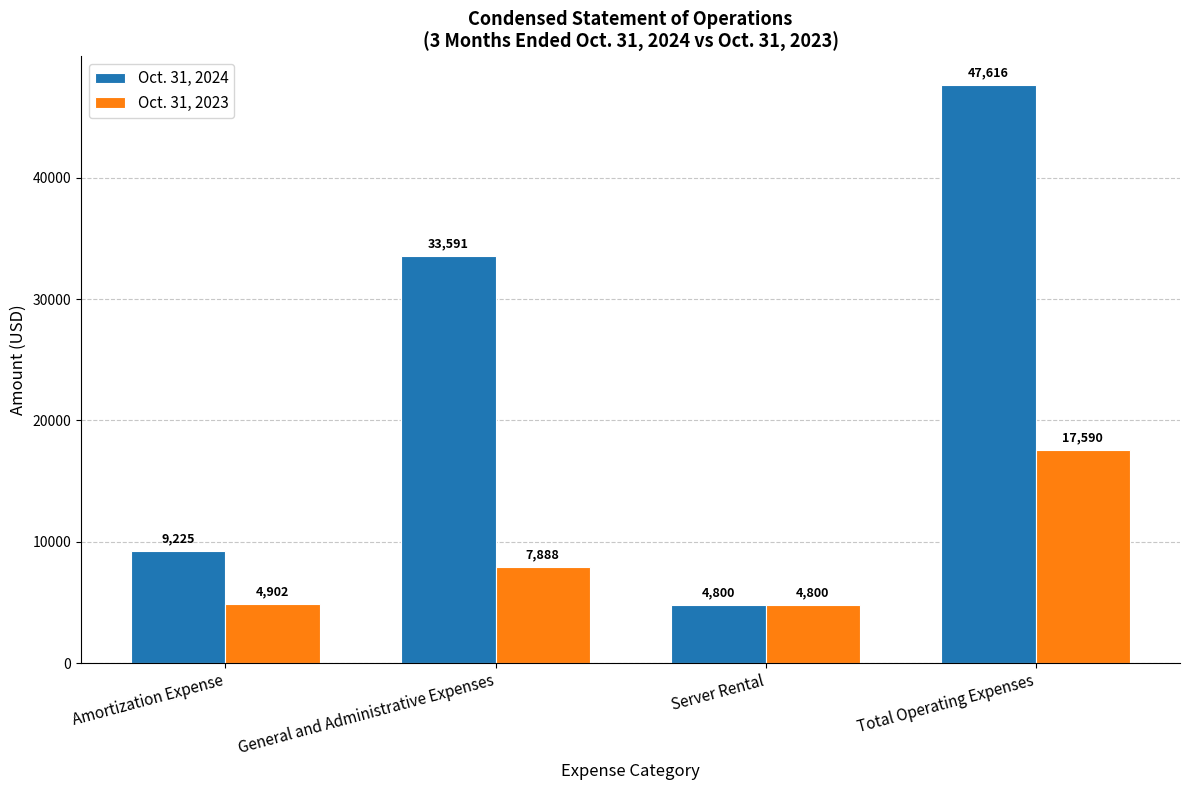

The Oct. 31, 2024 series shows 33591 at General and Administrative Expenses. True or false?

True